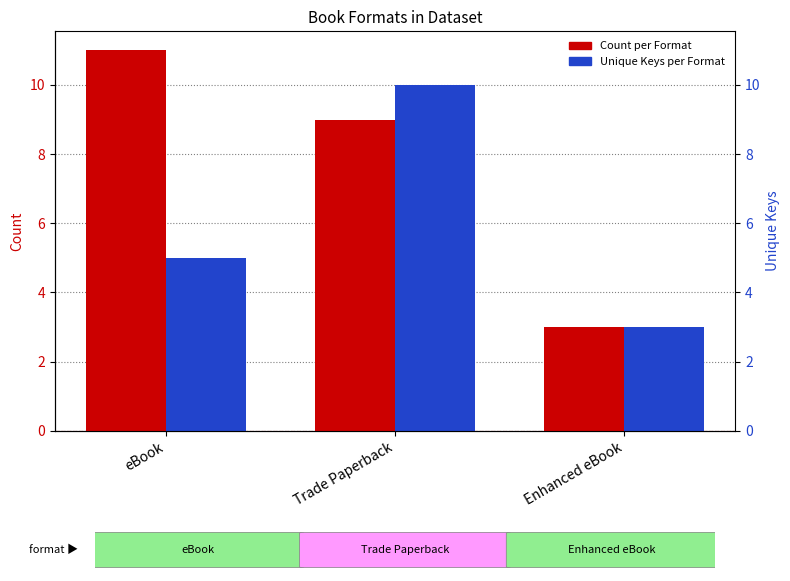

What are all the series names shown in the legend?

Count, Unique Keys